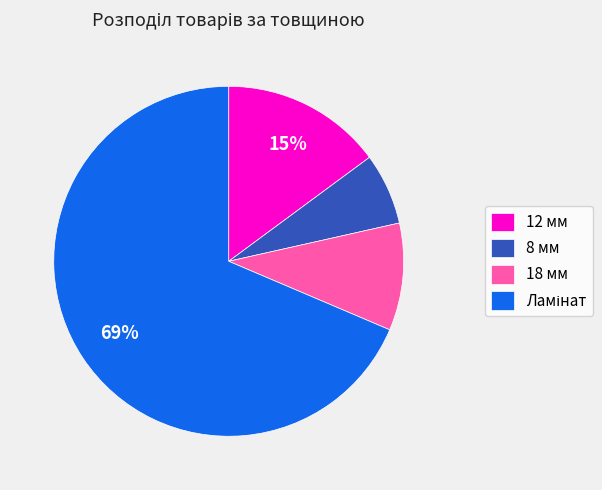

Does any single category account for the majority?

Yes